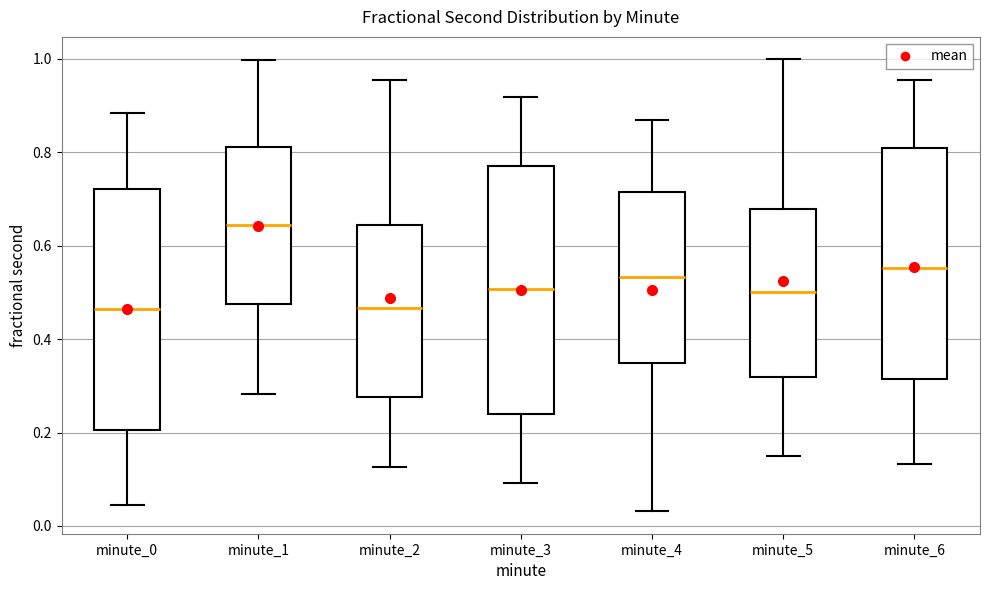

Reading left to right, read every box against the y-axis: the position of its median line, the range the box covers, and the ends of its whiskers. The values are not printed on the chart, so give them approximately, as read against the axis.

minute_0: median 0.46, box 0.20 to 0.72, whiskers 0.04 to 0.88
minute_1: median 0.64, box 0.48 to 0.82, whiskers 0.28 to 1.00
minute_2: median 0.46, box 0.28 to 0.64, whiskers 0.12 to 0.96
minute_3: median 0.50, box 0.24 to 0.78, whiskers 0.10 to 0.92
minute_4: median 0.54, box 0.34 to 0.72, whiskers 0.04 to 0.86
minute_5: median 0.50, box 0.32 to 0.68, whiskers 0.16 to 1.00
minute_6: median 0.56, box 0.32 to 0.80, whiskers 0.14 to 0.96